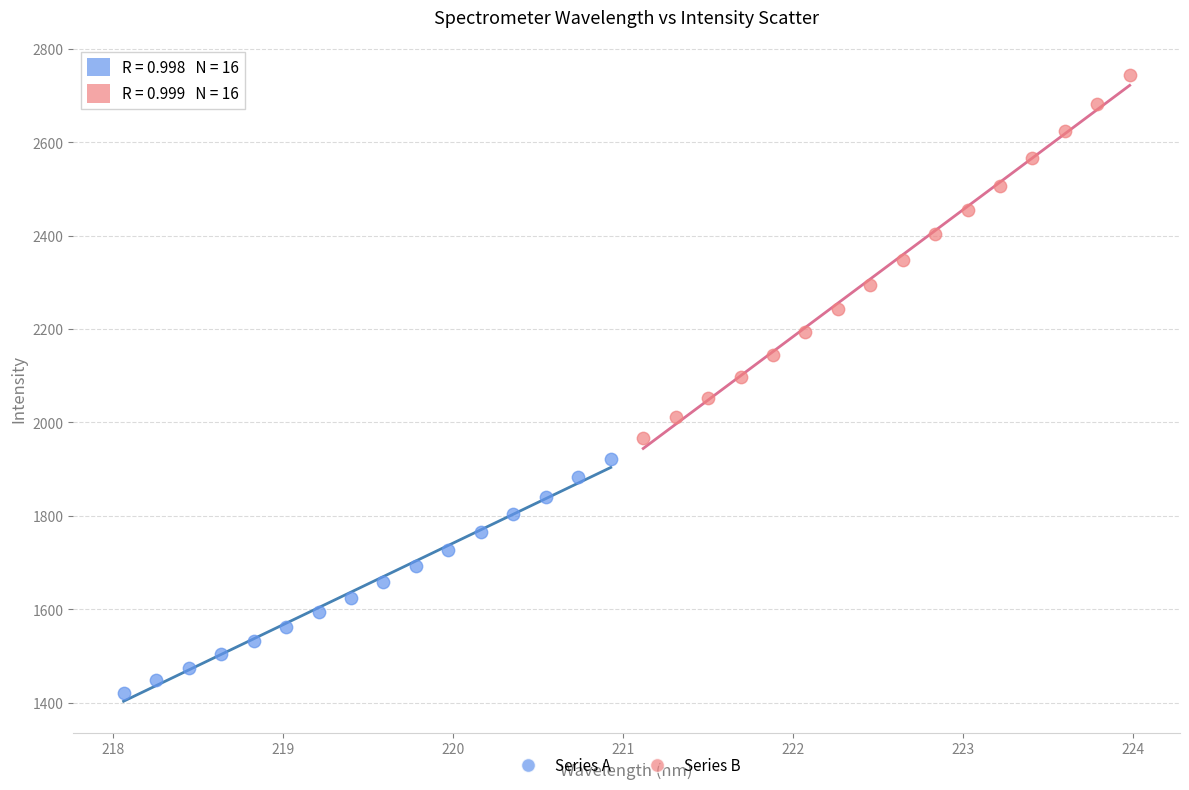

Which series has the widest spread of Y values?

Series B